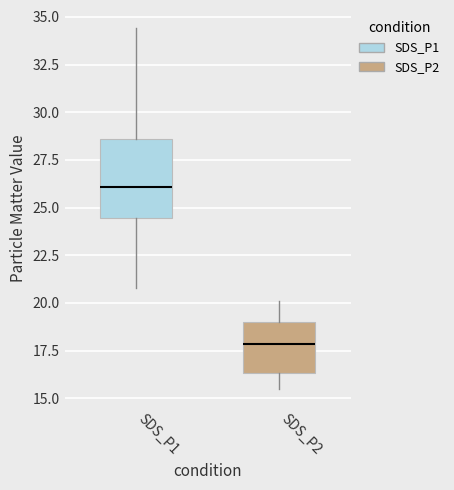

Which box's median line is the lowest?

SDS_P2